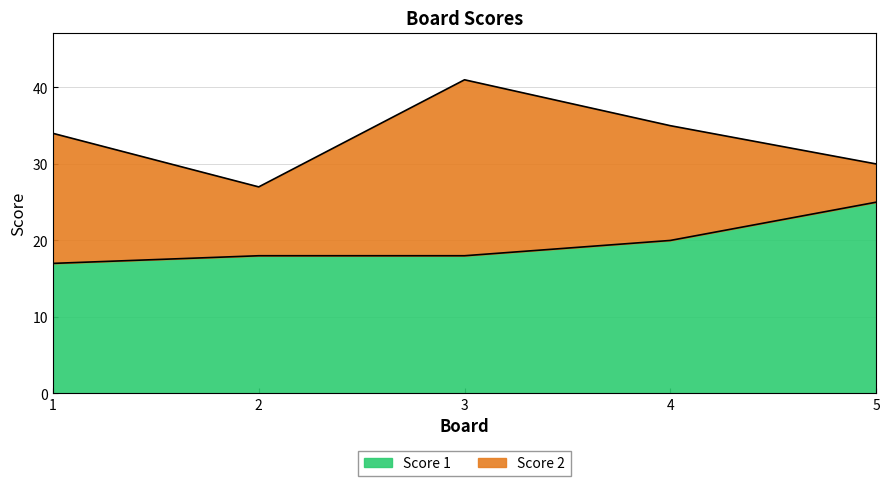

At which category is the sum across all series the highest?

3